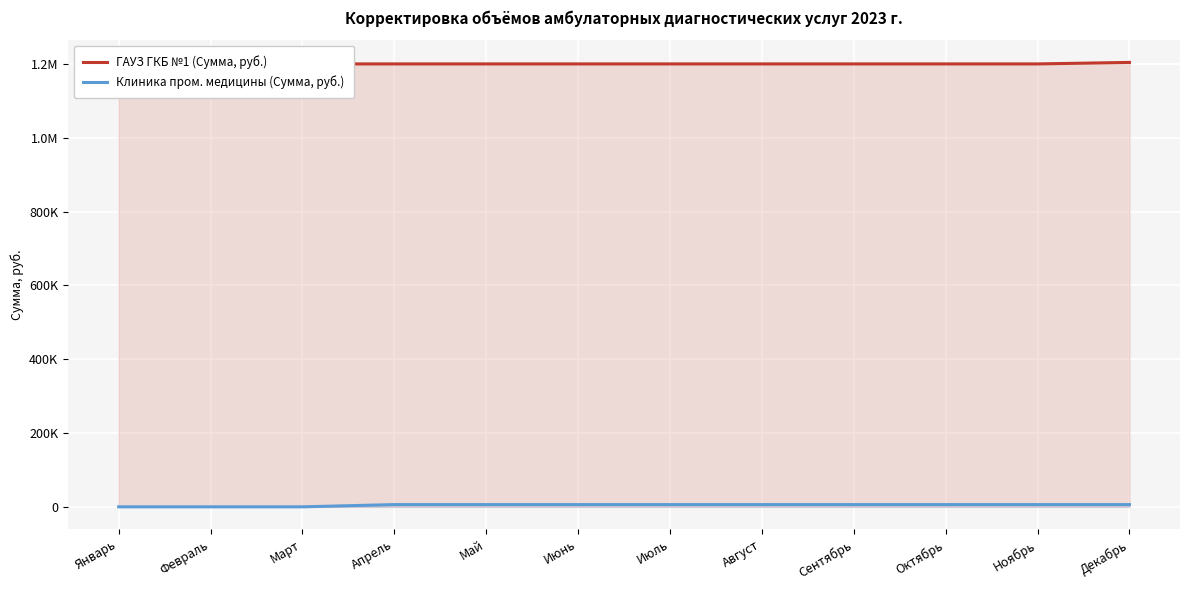

The ГАУЗ ГКБ №1 (Сумма, руб.) series shows 533802.4 at Август. True or false?

False